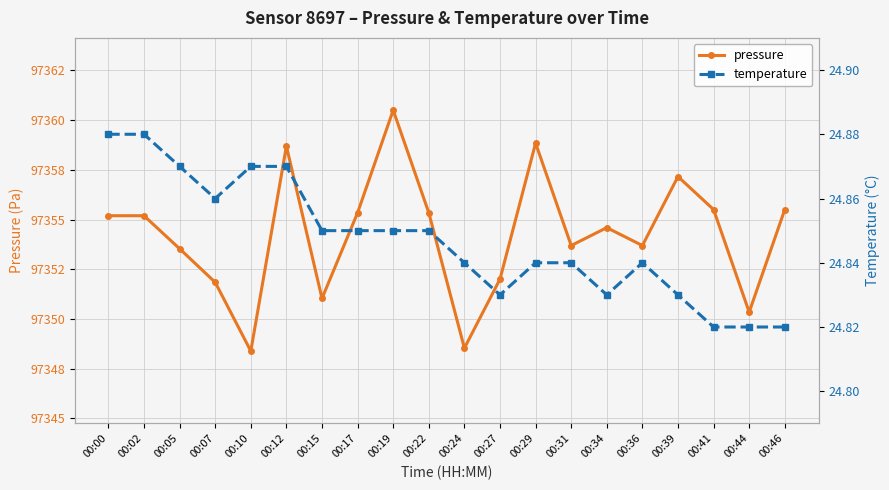

True or false: pressure has a value of 163412.4 at 00:44.

False